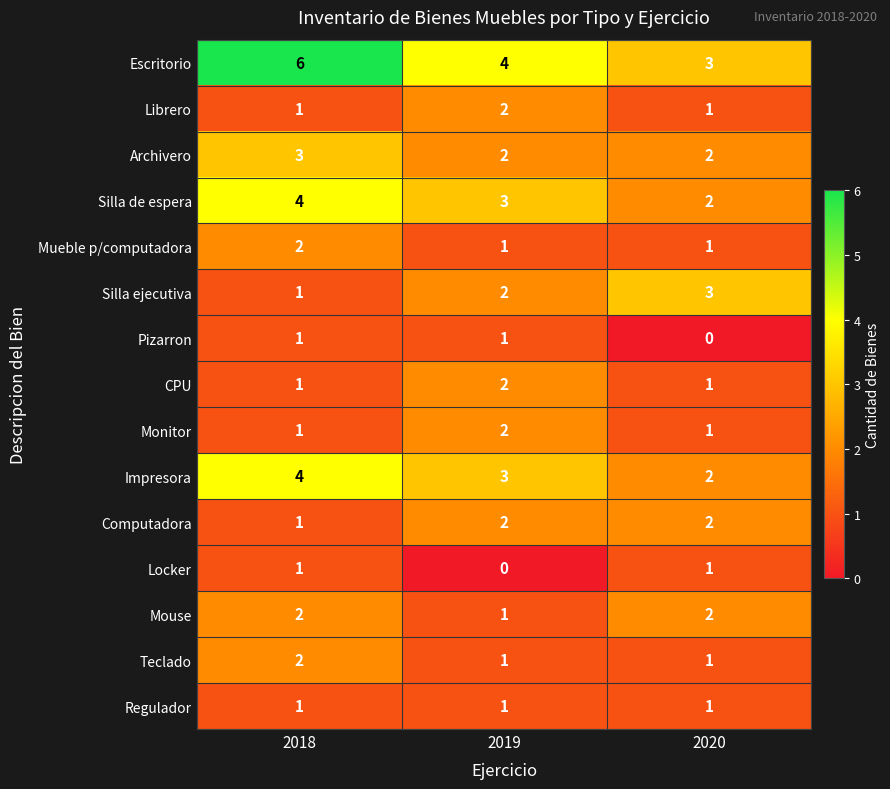

True or false: Escritorio has a value of 3 at 2020.

True